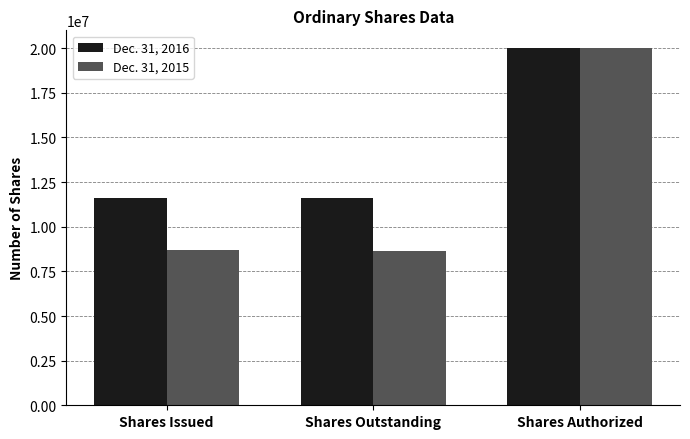

Where is Dec. 31, 2015 nearest to the value 14319342?

Shares Issued